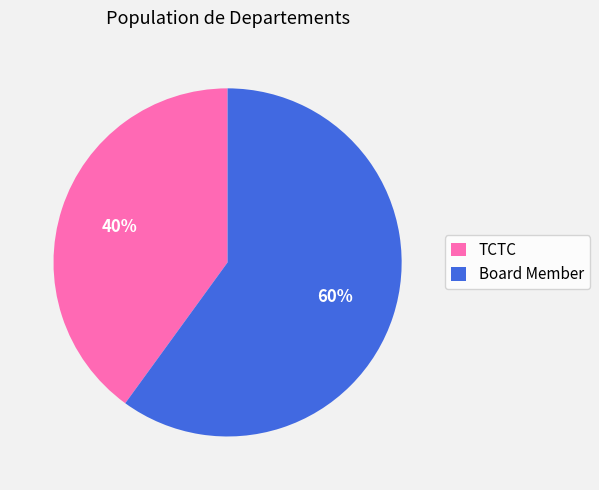

True or false: Board Member accounts for 55% of the total.

False